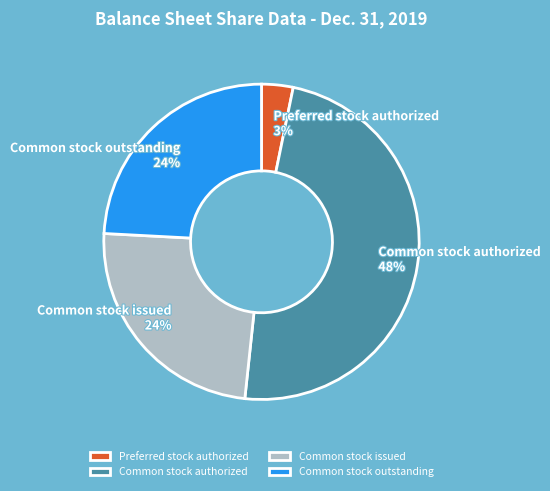

Which category has the biggest portion of the pie?

Common stock authorized